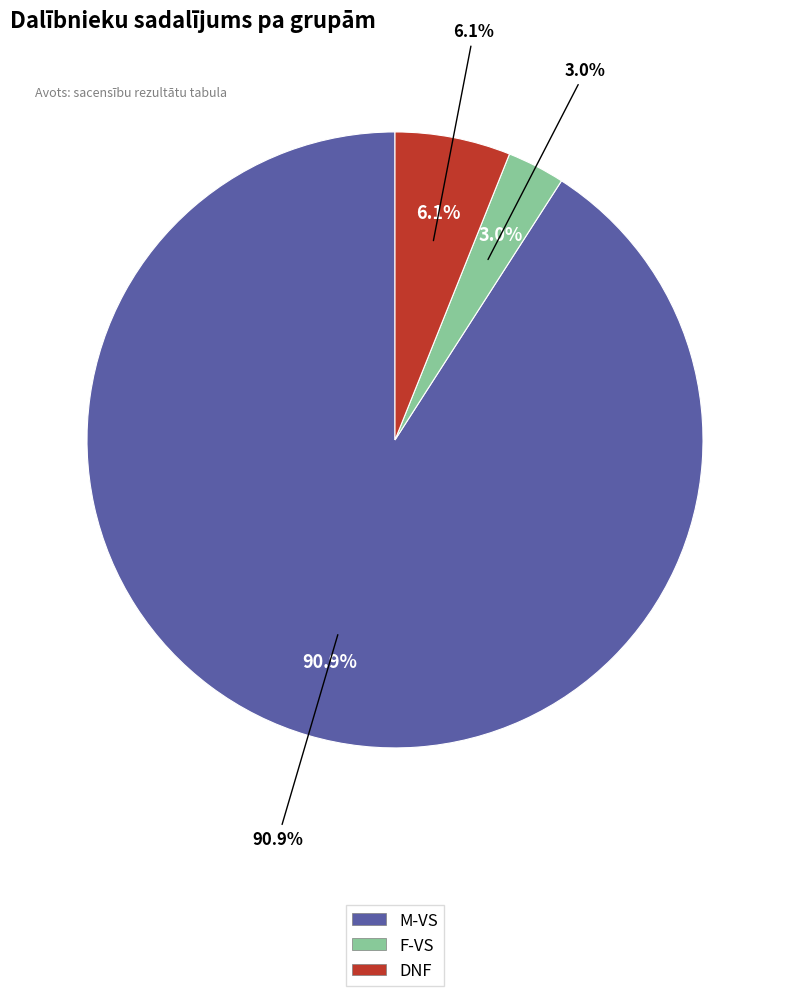

The M-VS slice represents 91% of the pie. True or false?

True